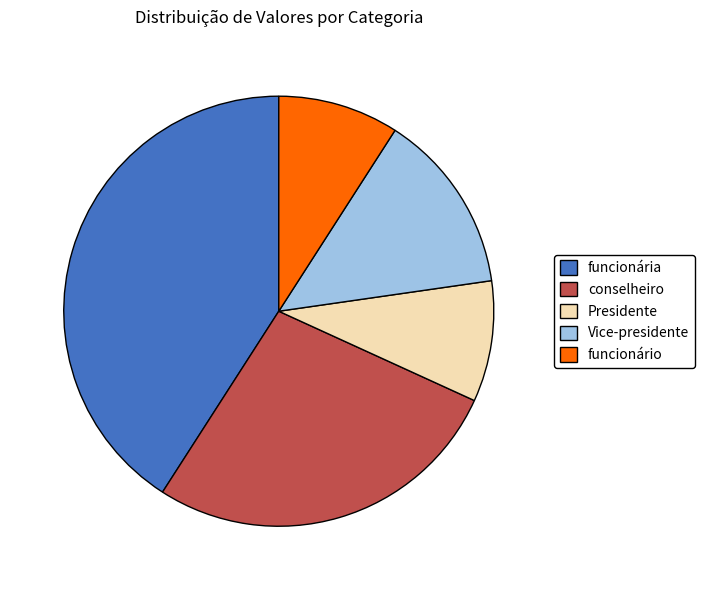

What is the largest slice in the pie chart?

funcionária